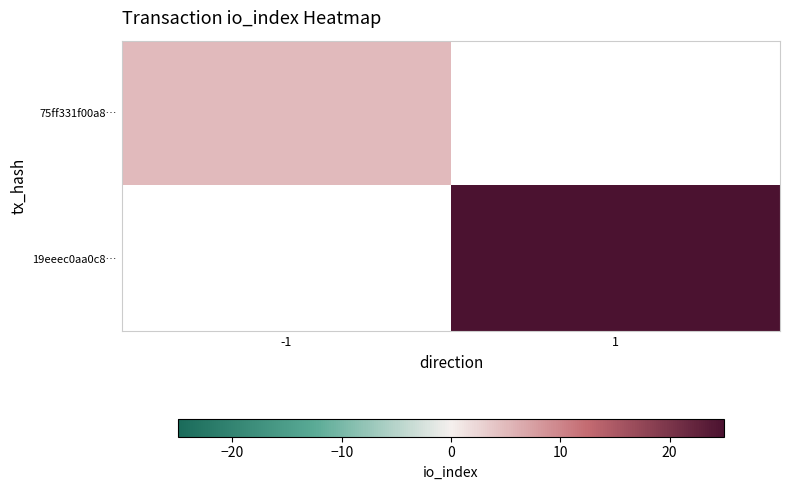

What is the greatest value displayed?

25.0